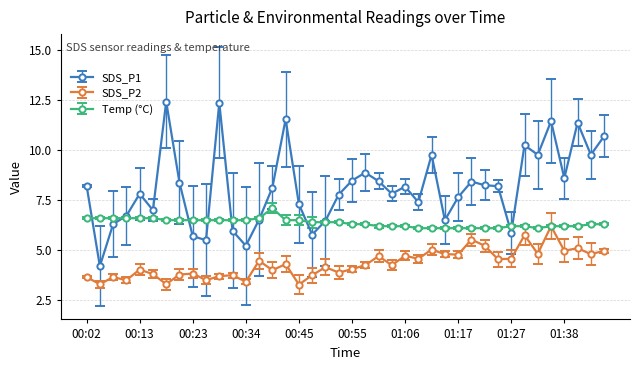

Rank the series by their average value, from highest to lowest.

SDS_P1, Temp (°C), SDS_P2